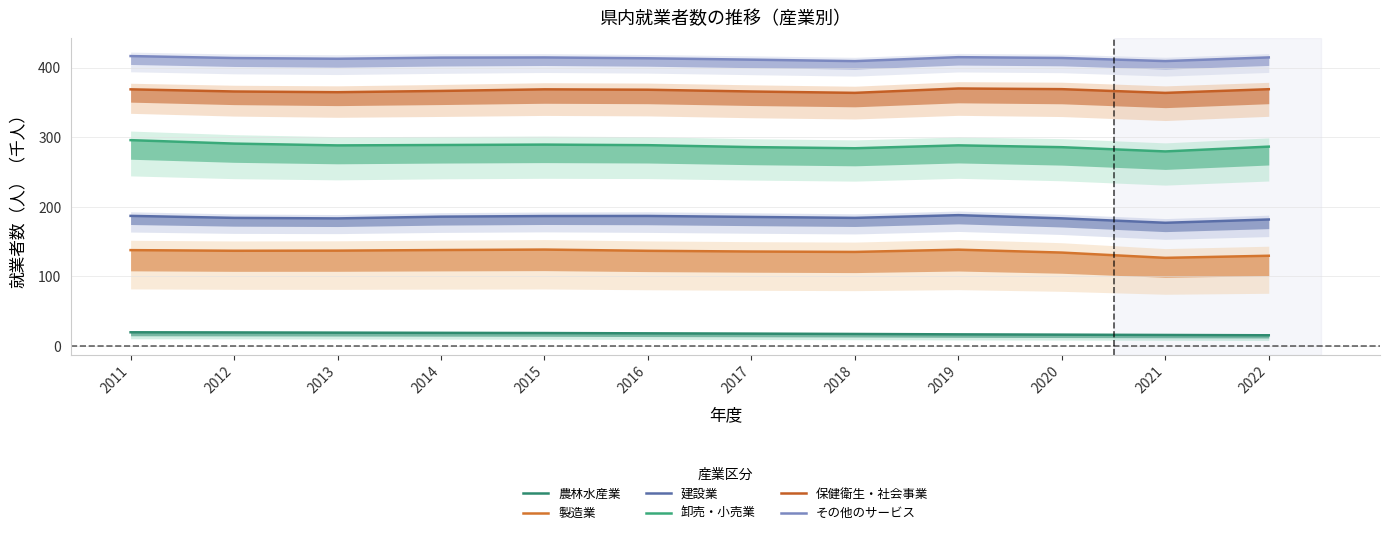

True or false: その他のサービス and 保健衛生・社会事業 cross at least once.

False